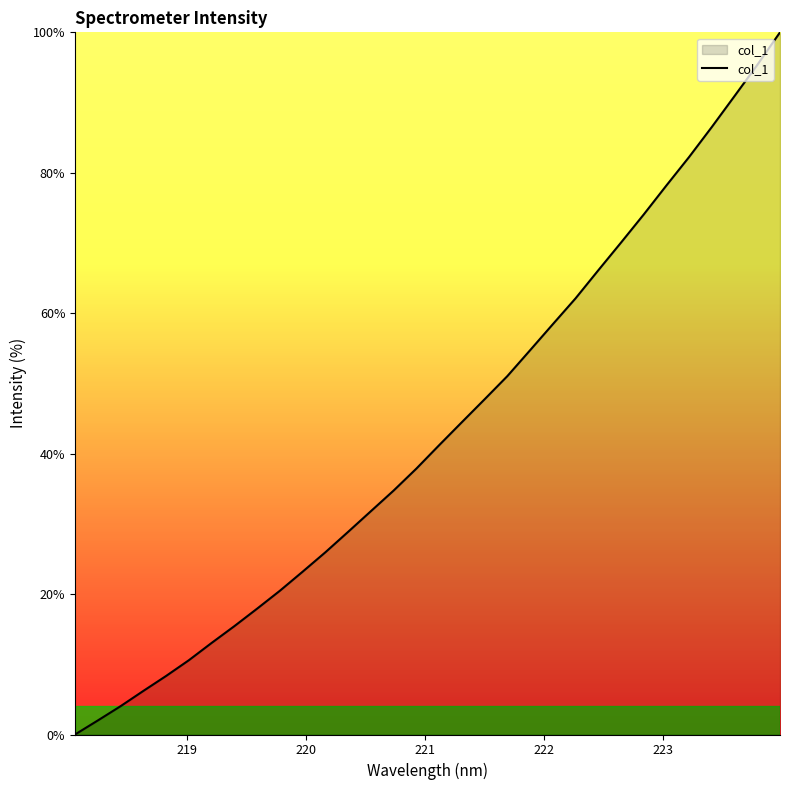

How many positive values are there?

31